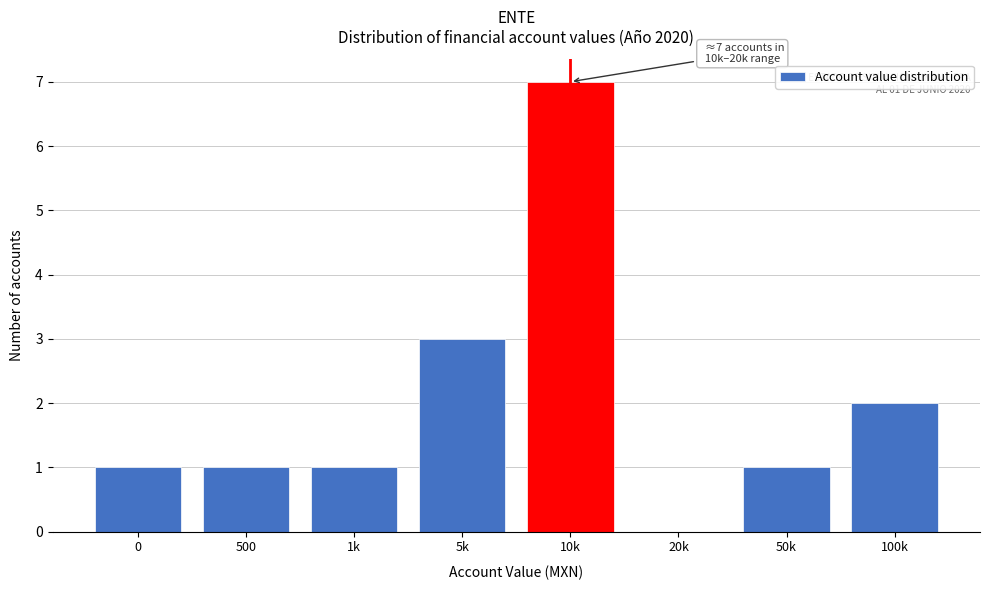

Reading right to left, transcribe all the data shown in this chart.

100k=2	50k=1	20k=0	10k=7	5k=3	1k=1	500=1	0=1